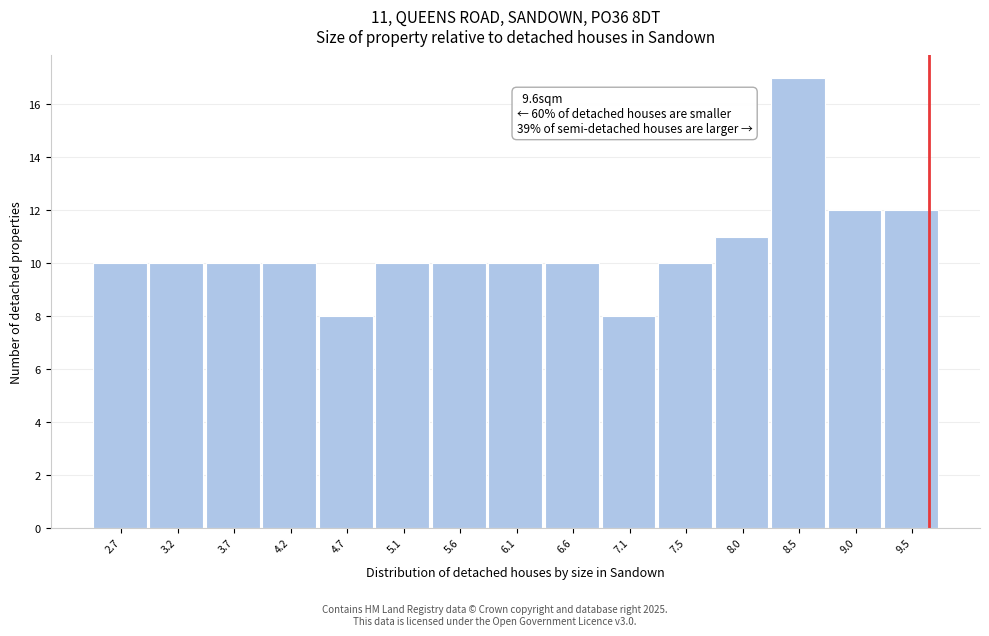

Which range on the x-axis has the tallest bar?

8.26 to 8.74